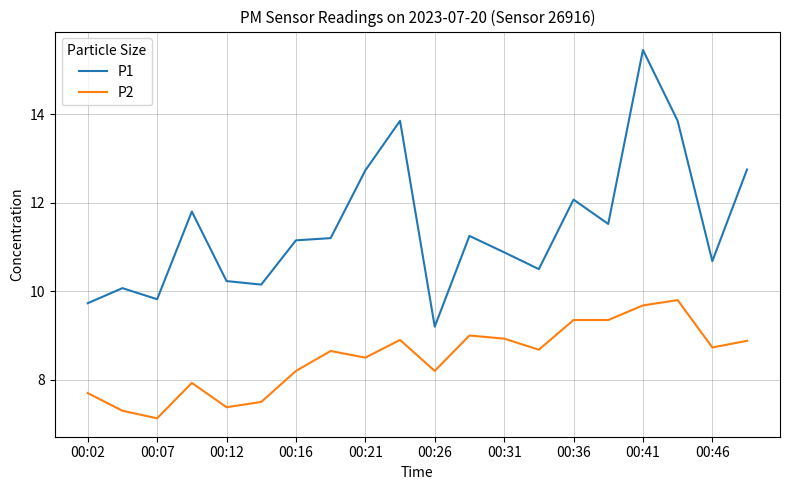

True or false: P2 has more than 0 interior local peaks.

True